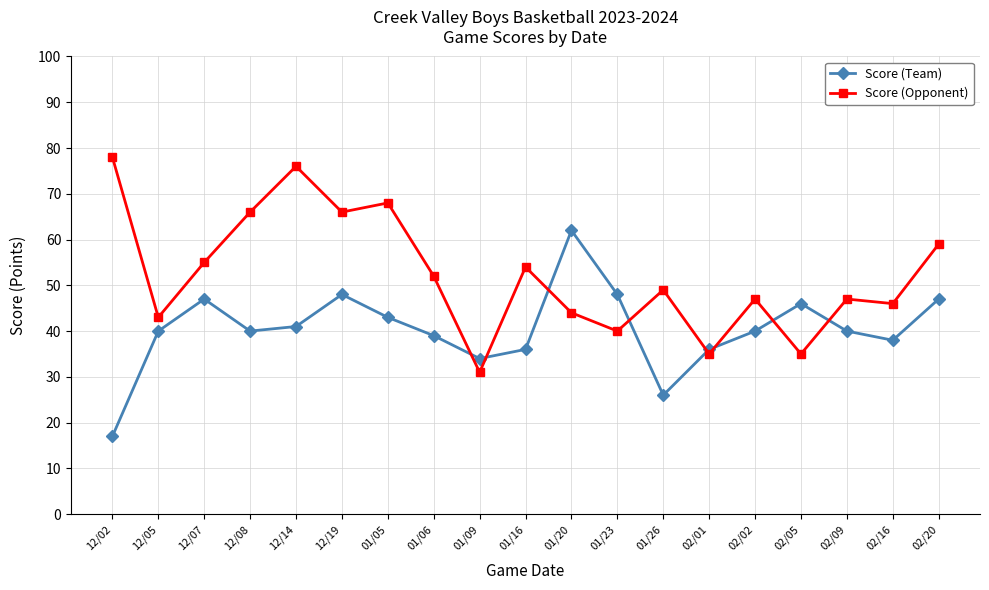

Which category has the highest value in the Score (Team) series?

01/20